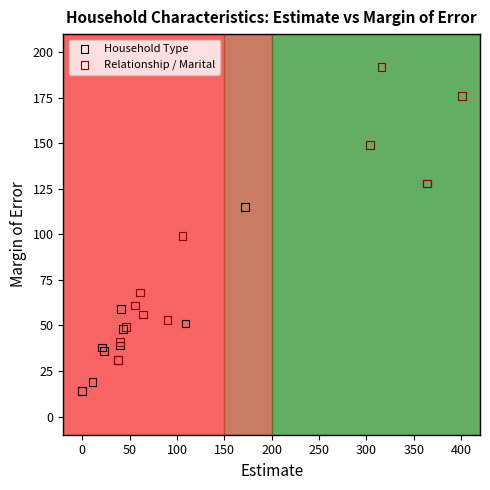

Which series has the widest spread of Y values?

Relationship / Marital